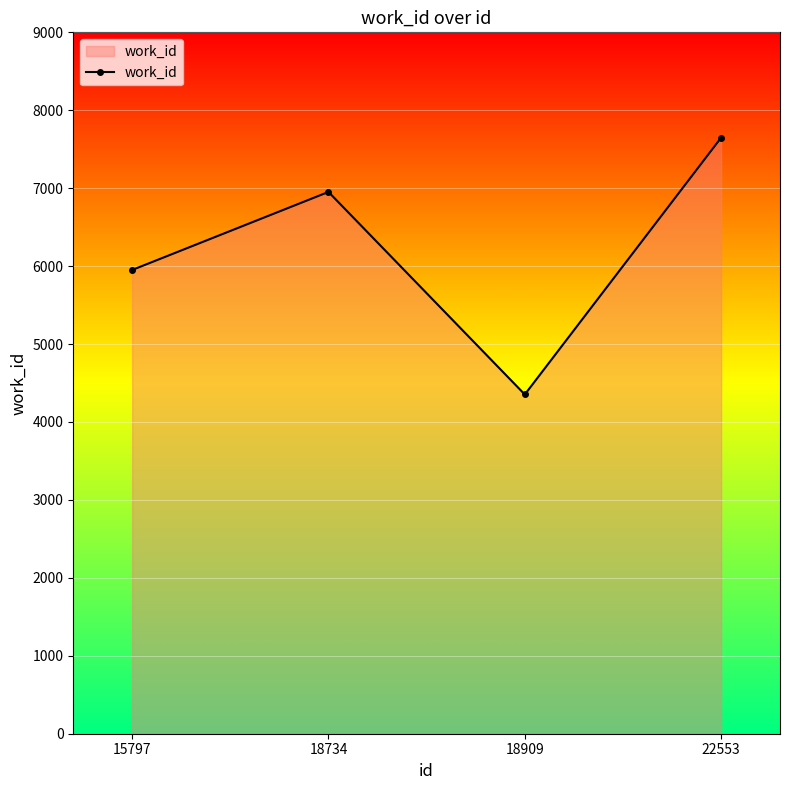

Rank the categories by value from lowest to highest.

18909, 15797, 18734, 22553